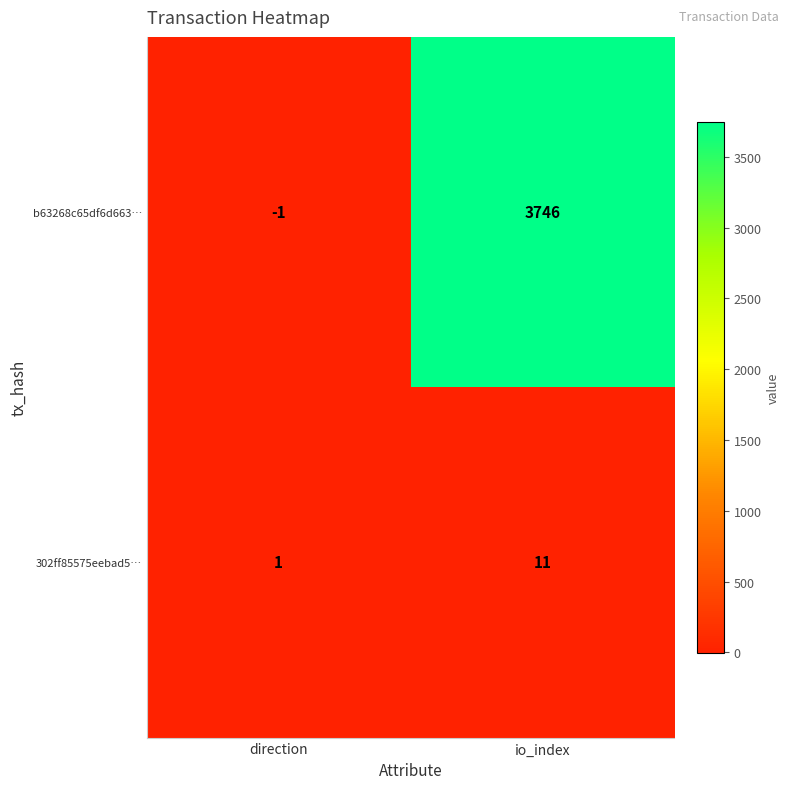

Reading left to right, what are all the values shown in this chart?

b63268c65df6d663…: direction=-1	io_index=3746
302ff85575eebad5…: direction=1	io_index=11